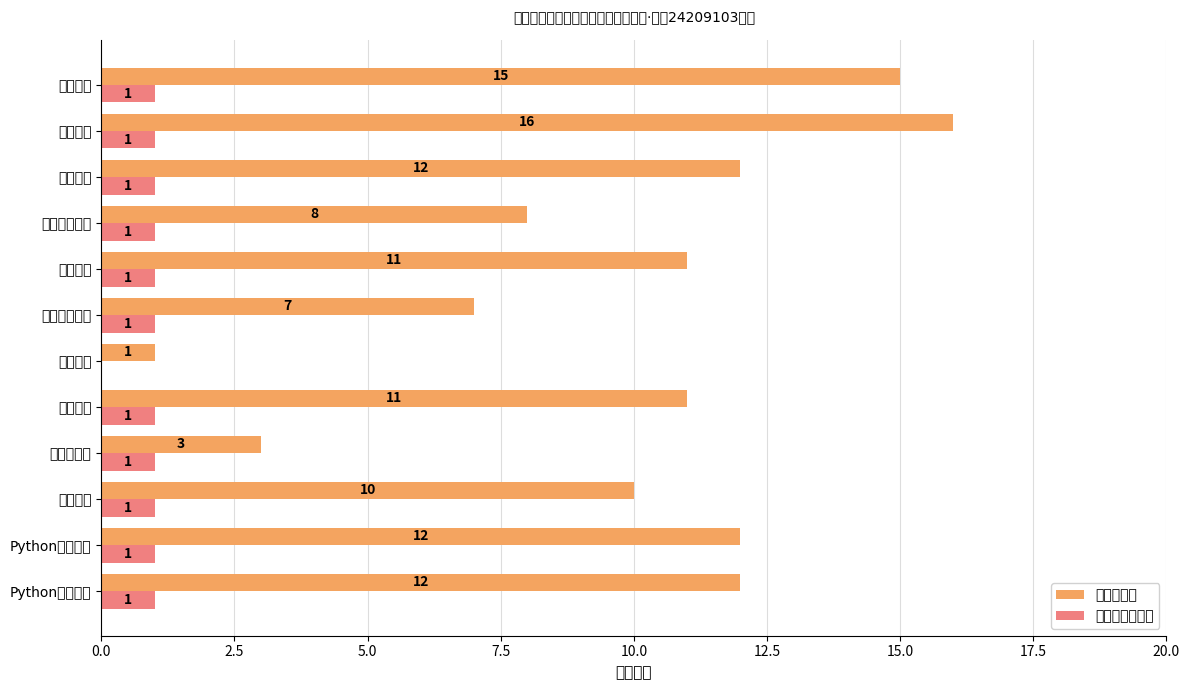

What are all the series names shown in the legend?

合计征订量, 何伊娜个人征订